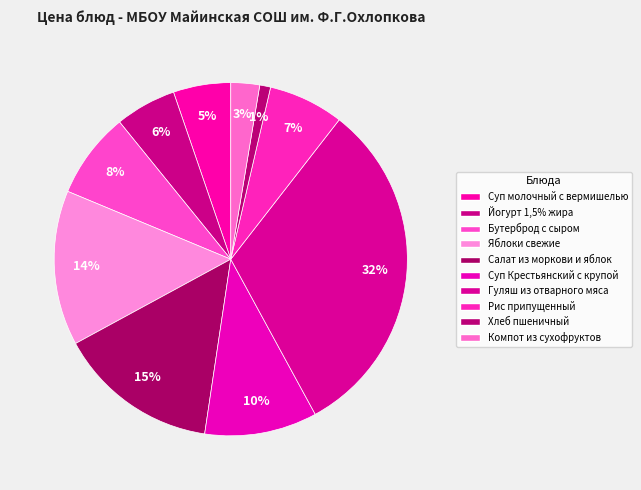

Count the number of slices in the pie.

10